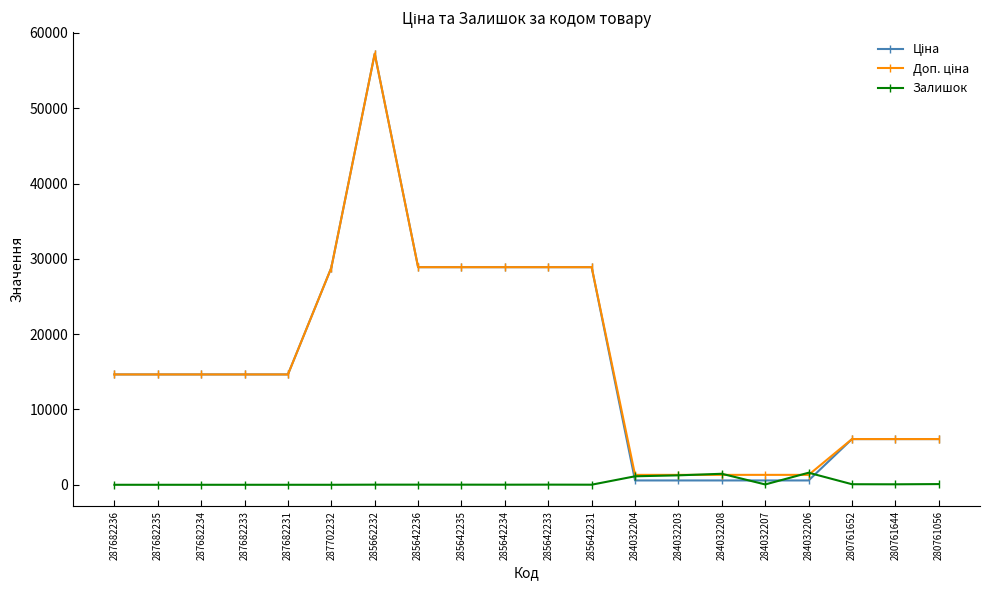

How many series are shown in this chart?

3